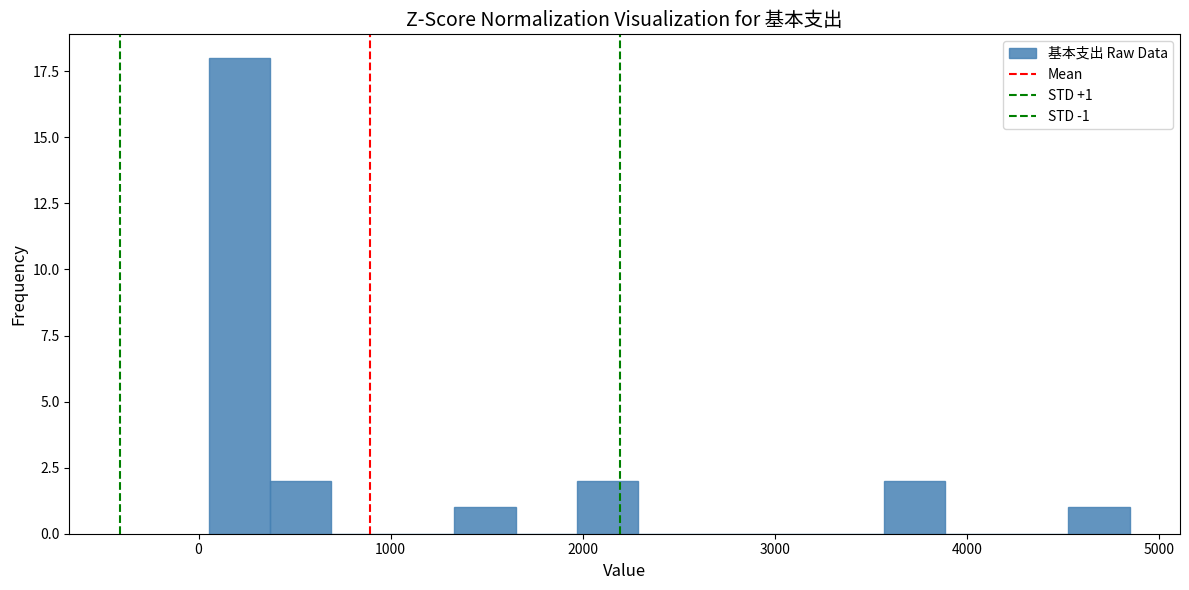

Around what value on the x-axis is the tallest bar? Give the approximate position of its centre, as read against the axis.

200